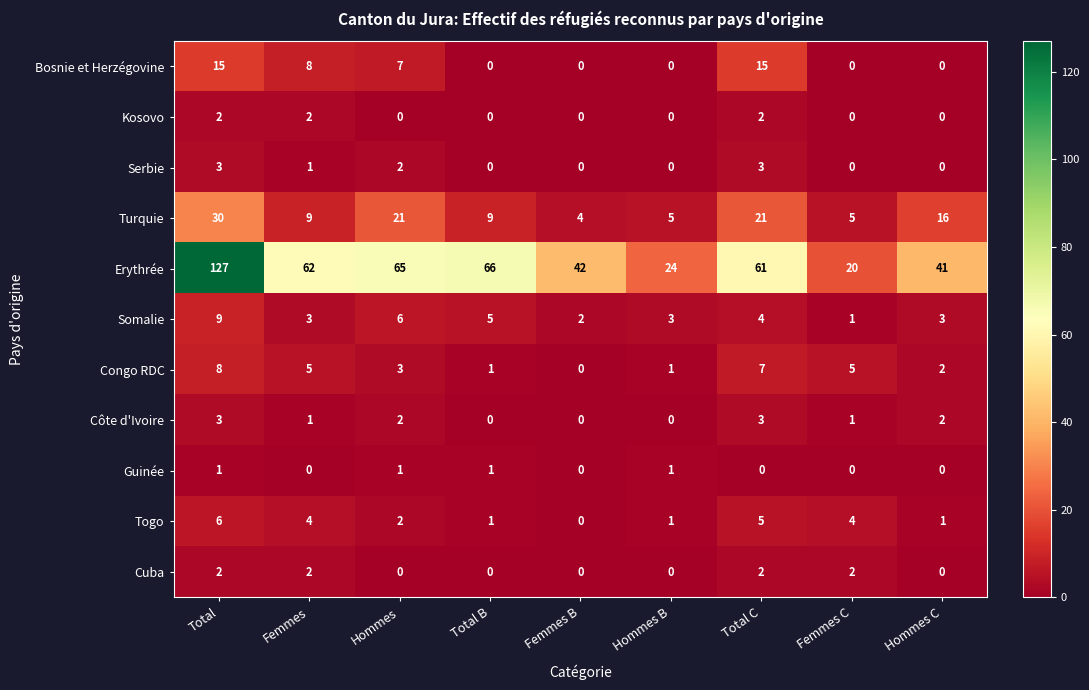

What is the spread (max minus min) of values at Total C?

61